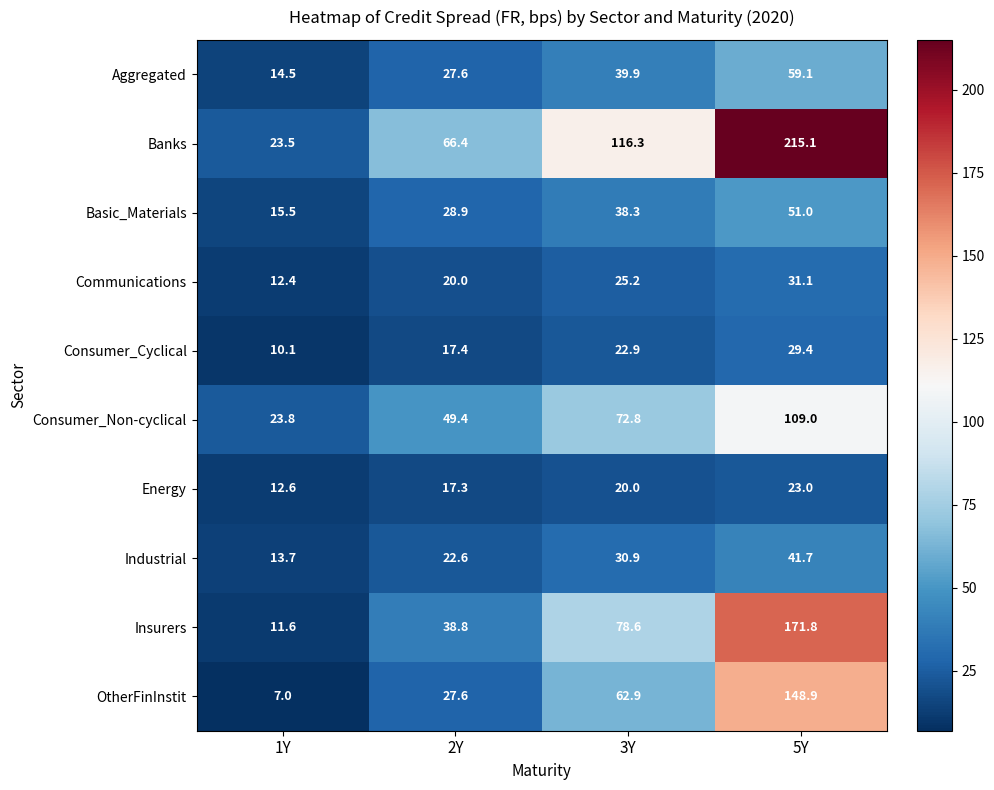

Which series has the widest spread of values?

Banks